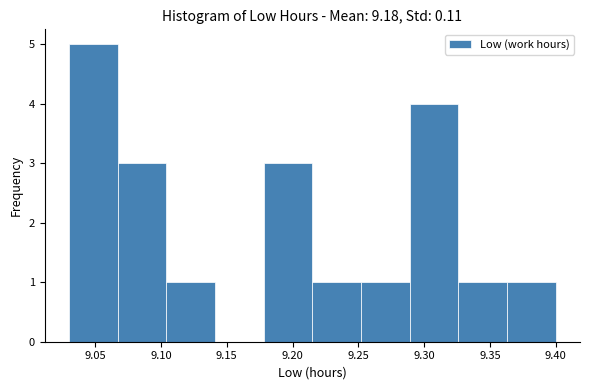

Reading left to right, transcribe this chart: for each bar, give the range it covers on the x-axis and its height. Neither the bar edges nor the heights are printed on the chart, so give them approximately, as read against the axes.

9.030 to 9.067: 5
9.067 to 9.104: 3
9.104 to 9.141: 1
9.141 to 9.178: 0
9.178 to 9.215: 3
9.215 to 9.252: 1
9.252 to 9.289: 1
9.289 to 9.326: 4
9.326 to 9.363: 1
9.363 to 9.400: 1